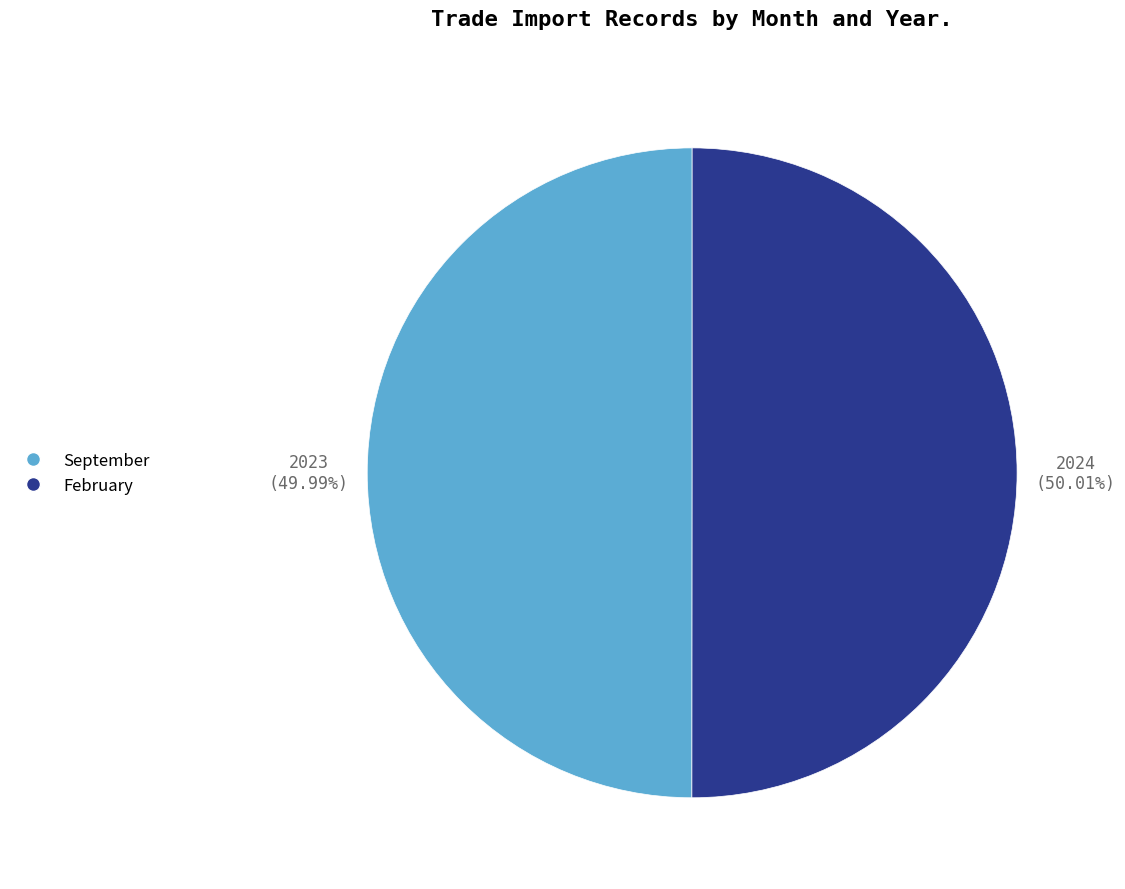

How many segments does this pie chart have?

2